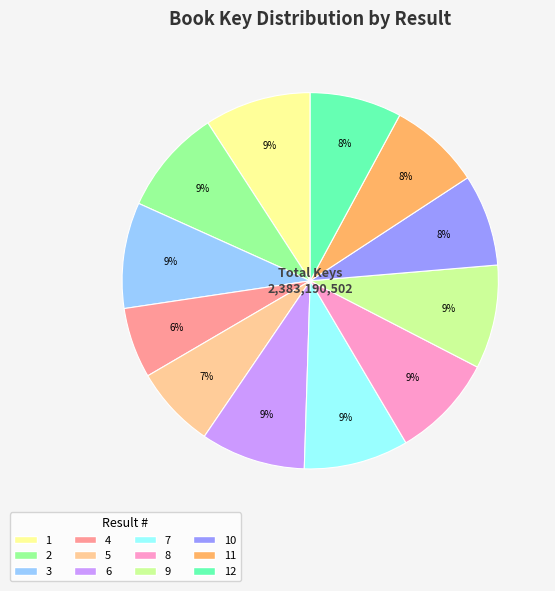

True or false: 7 accounts for 9% of the total.

True